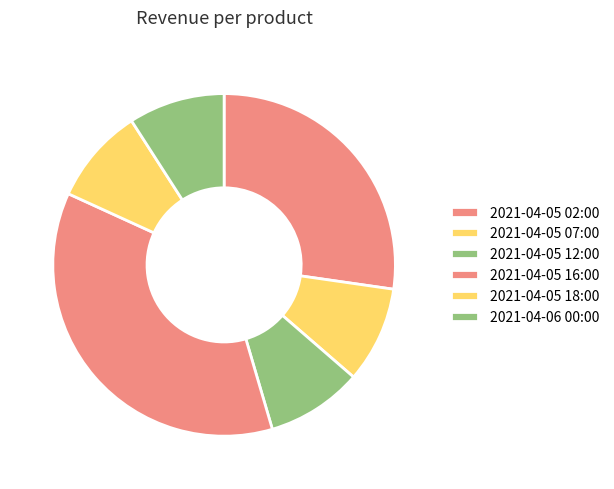

Rank the categories by value from lowest to highest.

2021-04-05 07:00, 2021-04-05 12:00, 2021-04-05 18:00, 2021-04-06 00:00, 2021-04-05 02:00, 2021-04-05 16:00